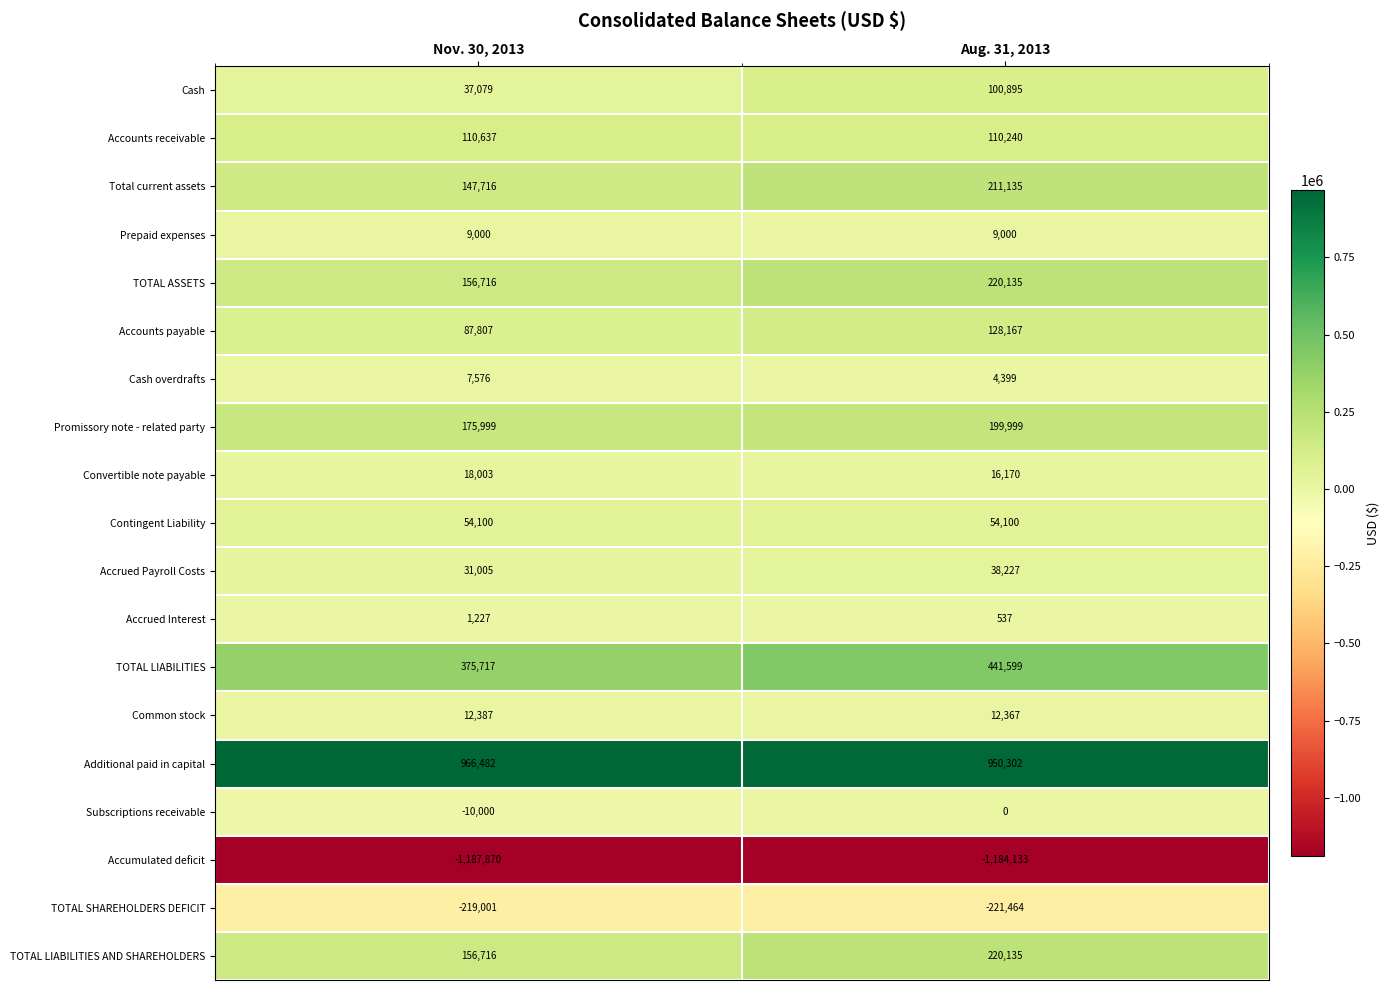

How many series are shown in this chart?

19